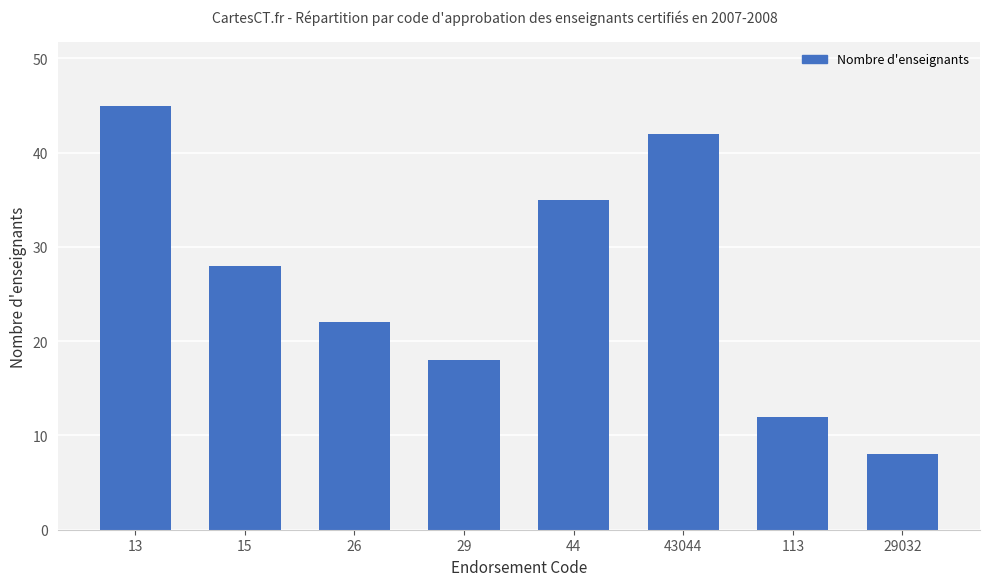

What value does the data have at 43044?

42